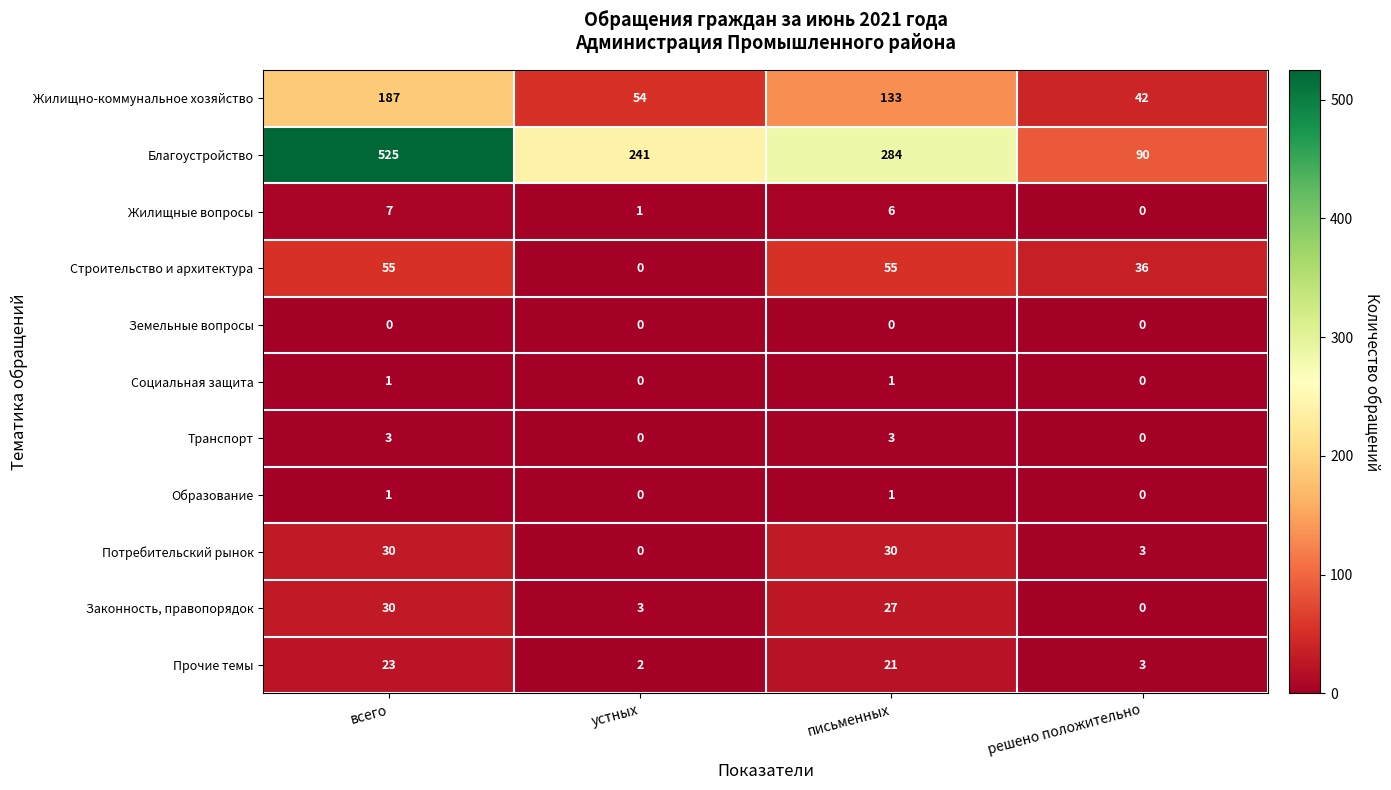

Count the Жилищные вопросы values in the range 1 to 7.

3